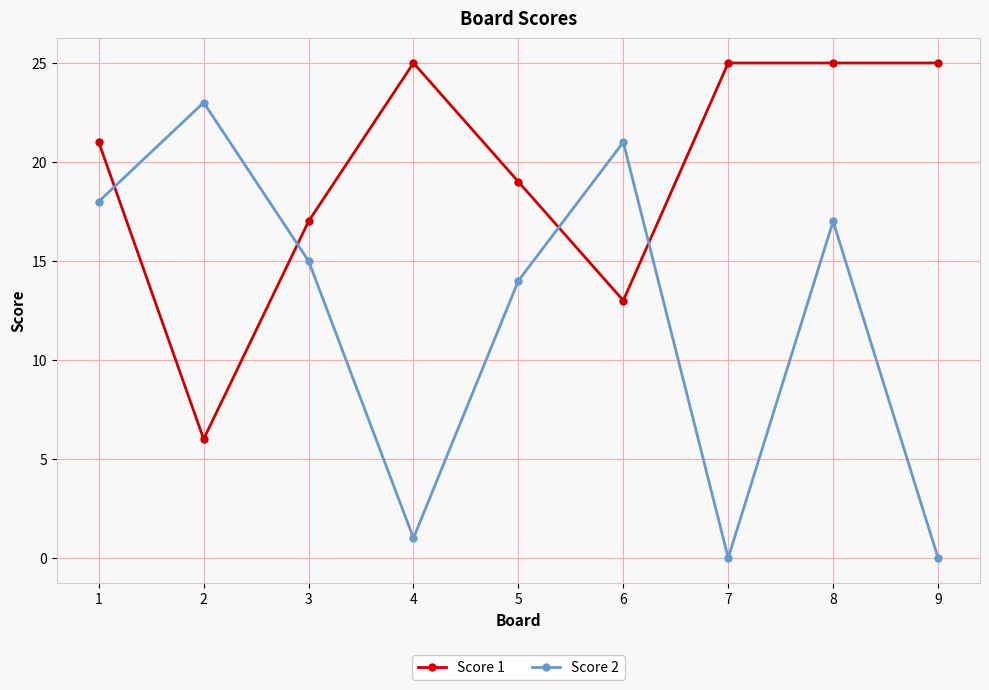

How many values in the Score 1 series are below 21?

4